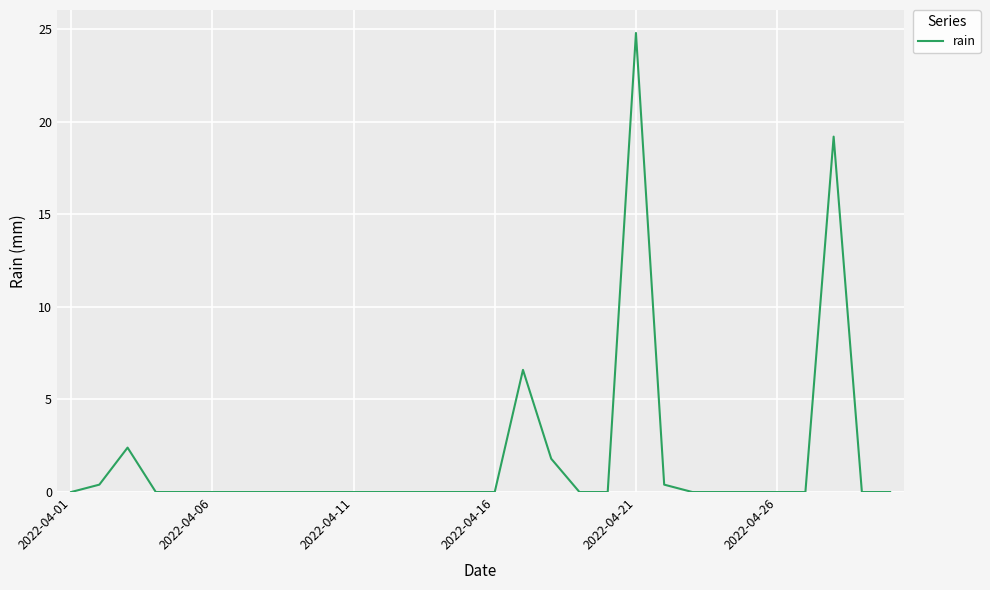

What is the greatest value displayed?

24.8